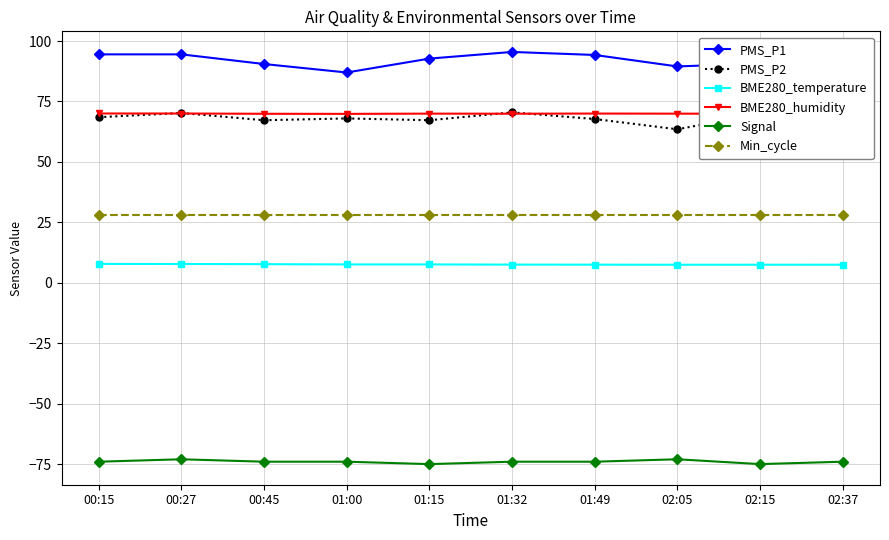

What is the difference between the maximum and minimum values in the Signal series?

2.0